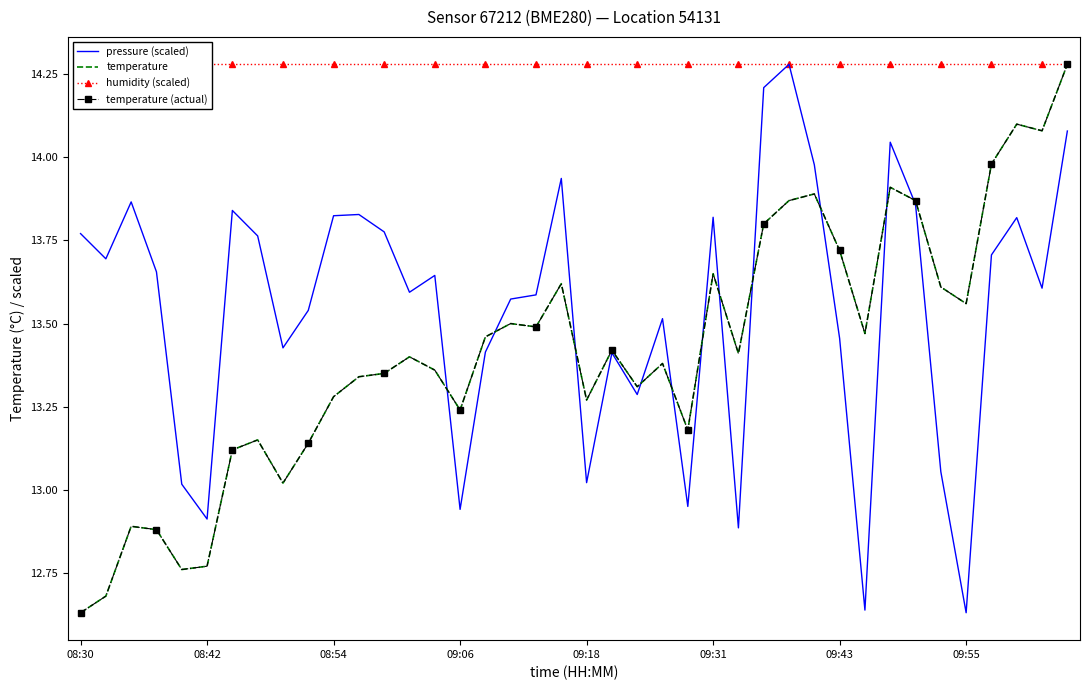

List the labels in order of temperature (actual) value, largest first.

39, 37, 38, 36, 32, 29, 28, 33, 27, 30, 25, 19, 34, 35, 17, 18, 31, 16, 21, 26, 13, 23, 14, 12, 11, 22, 10, 20, 15, 24, 09:55, 9, 09:43, 8, 08:54, 09:06, 09:31, 09:18, 08:42, 08:30